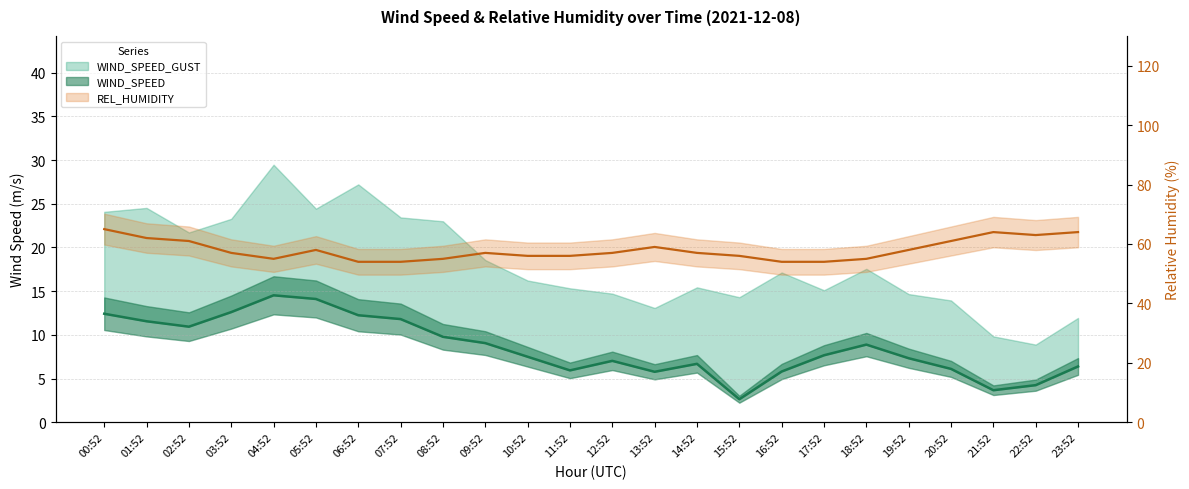

True or false: WIND_SPEED has a value of 9.8 at 08:52.

True